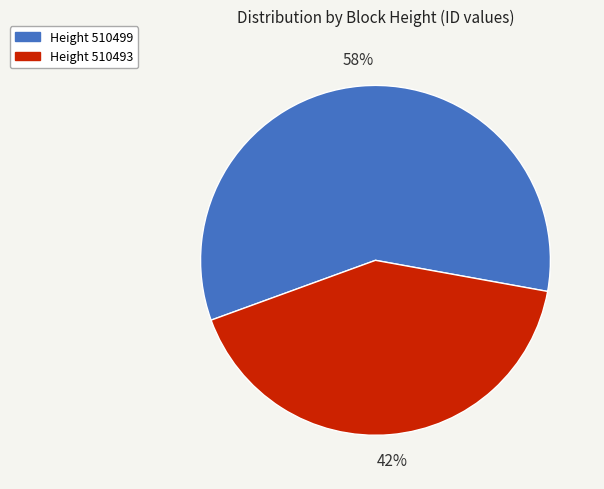

To the nearest percent, what is the average slice percentage?

50%